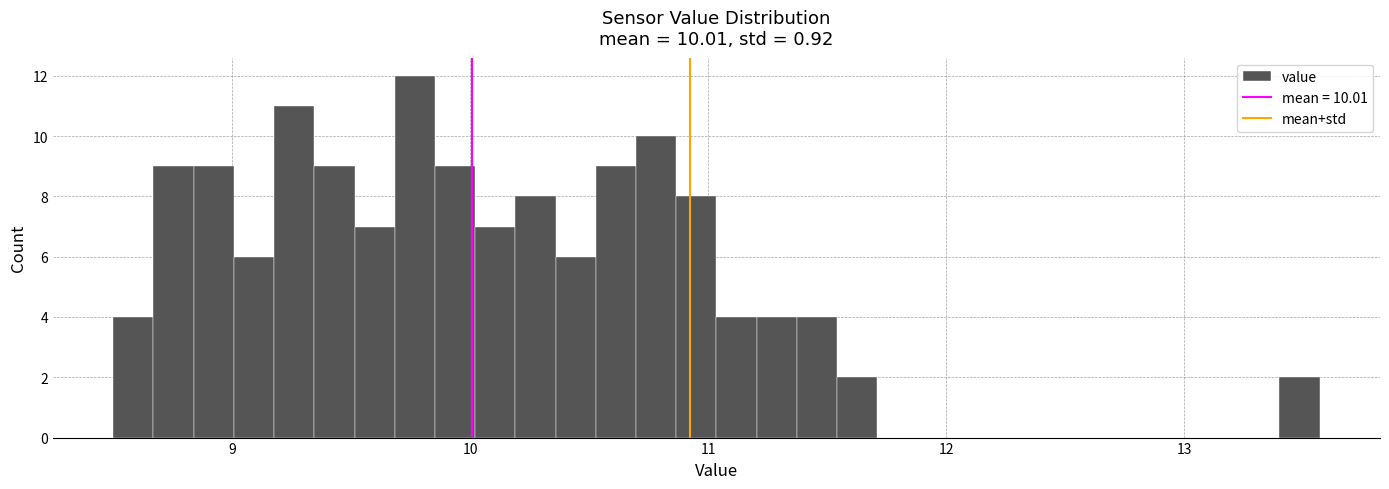

Around what value on the x-axis is the tallest bar? Give the approximate position of its centre, as read against the axis.

9.8